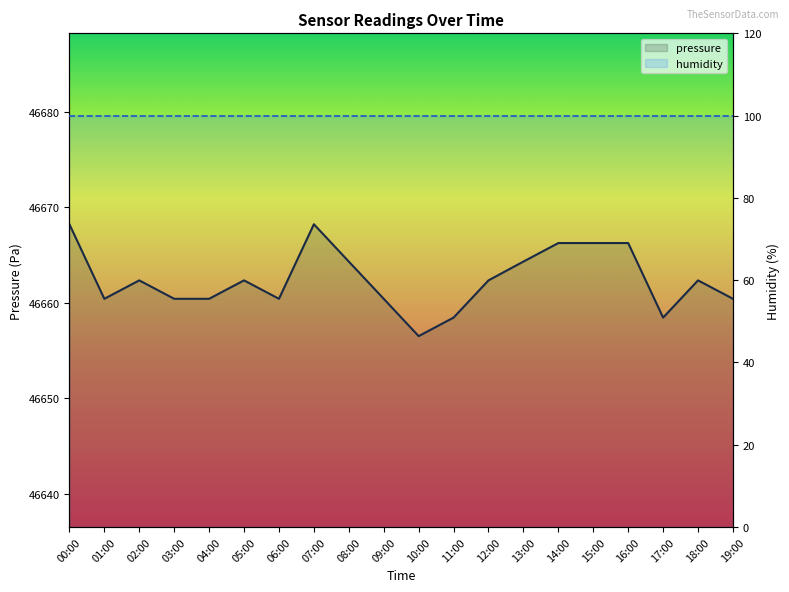

Approximately how many times larger is the value at 05:00 compared to 19:00?

1.0